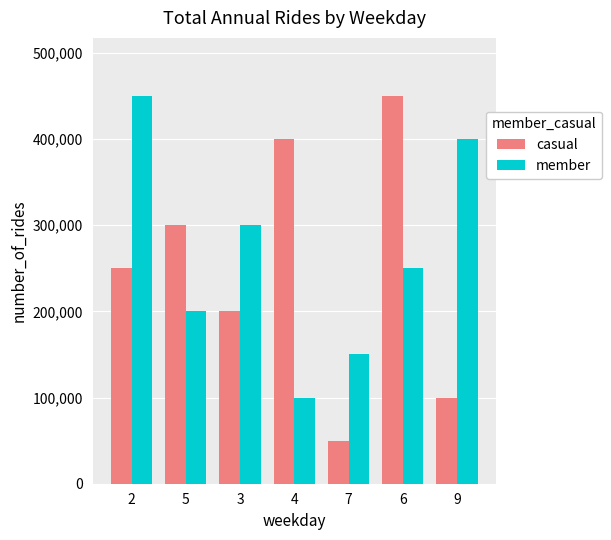

Reading right to left, transcribe all the data shown in this chart.

casual: 100000	450000	50000	400000	200000	300000	250000
member: 400000	250000	150000	100000	300000	200000	450000